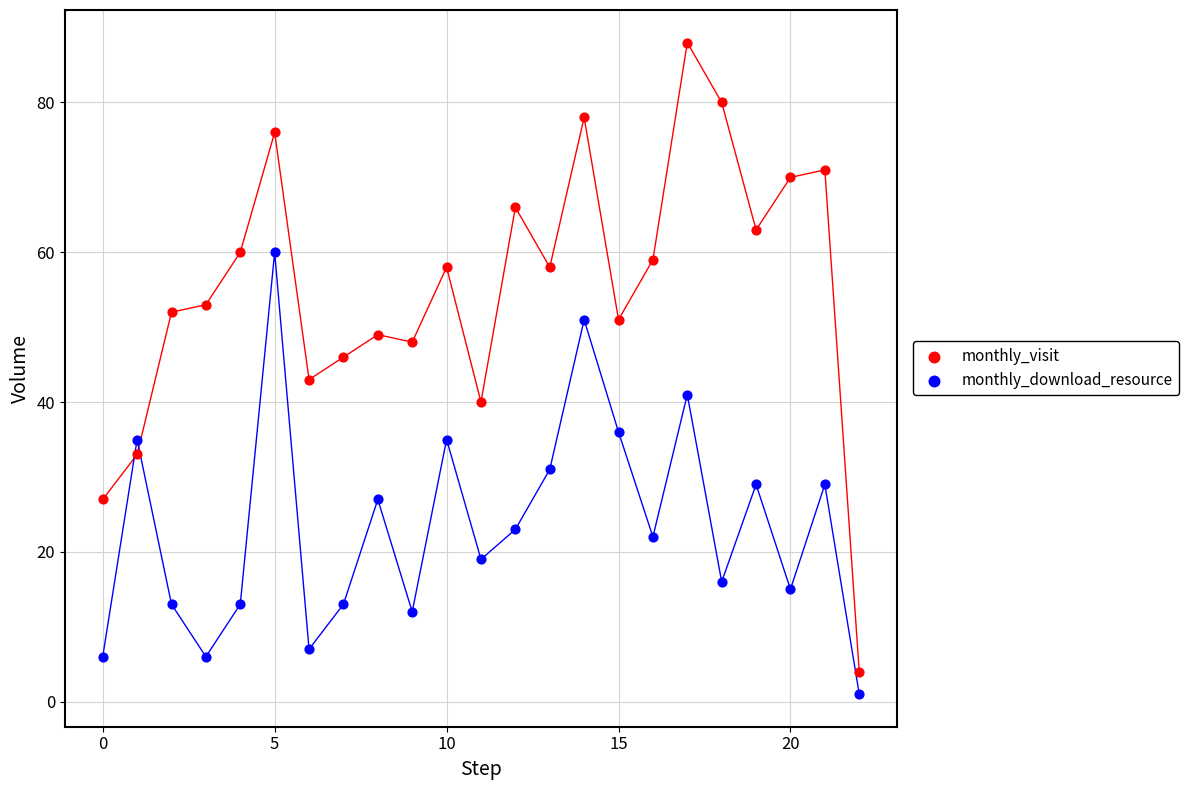

Which series has the widest spread of Y values?

monthly_visit